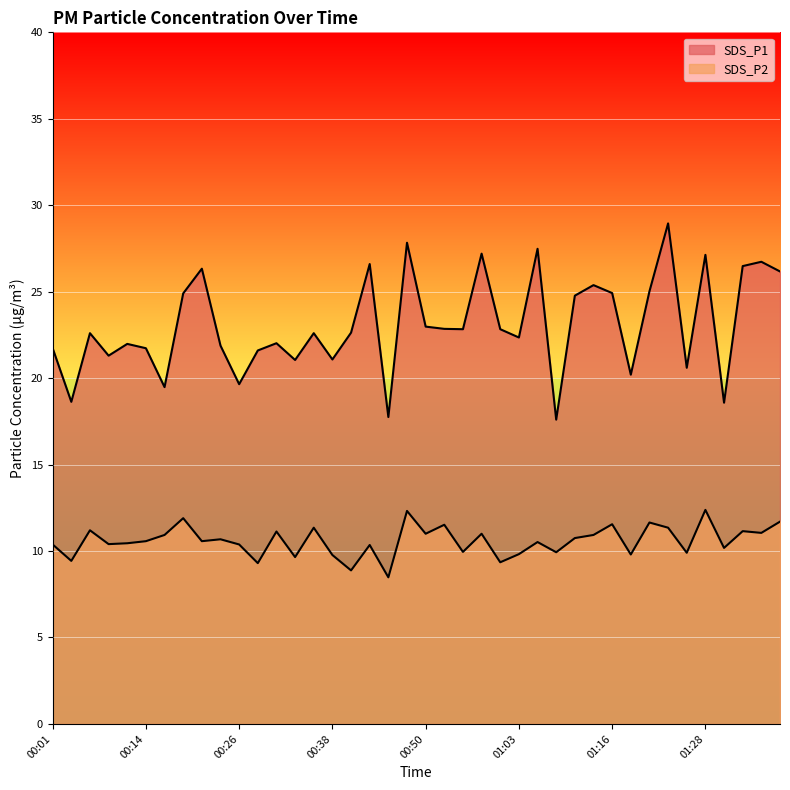

Count the number of data series in this chart.

2